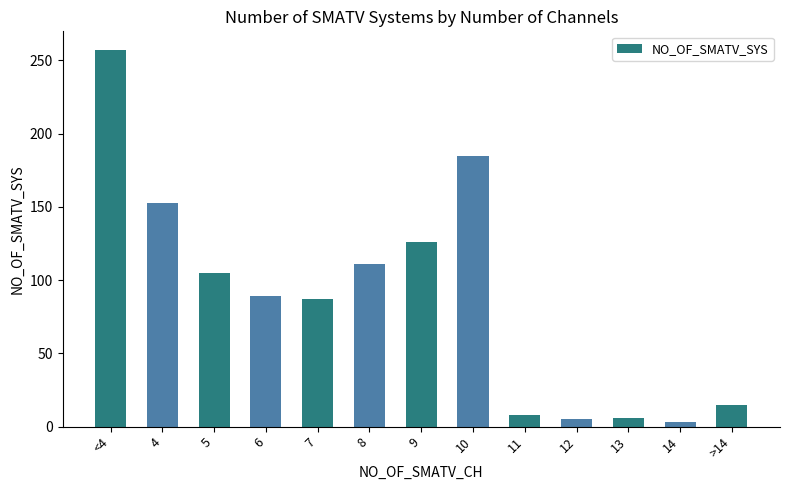

What is the difference between the maximum and minimum values?

254